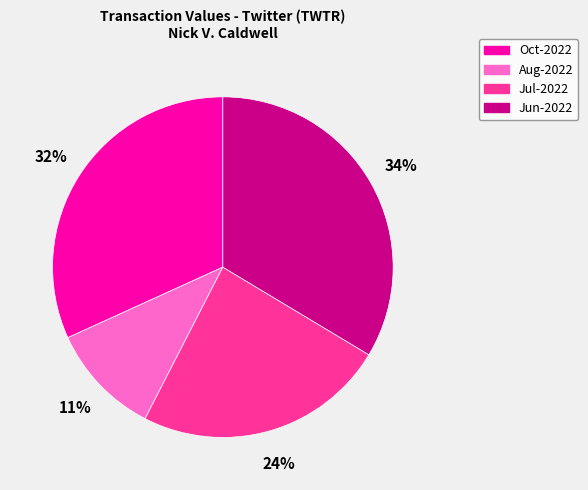

To the nearest percent, what is the average slice percentage?

25%